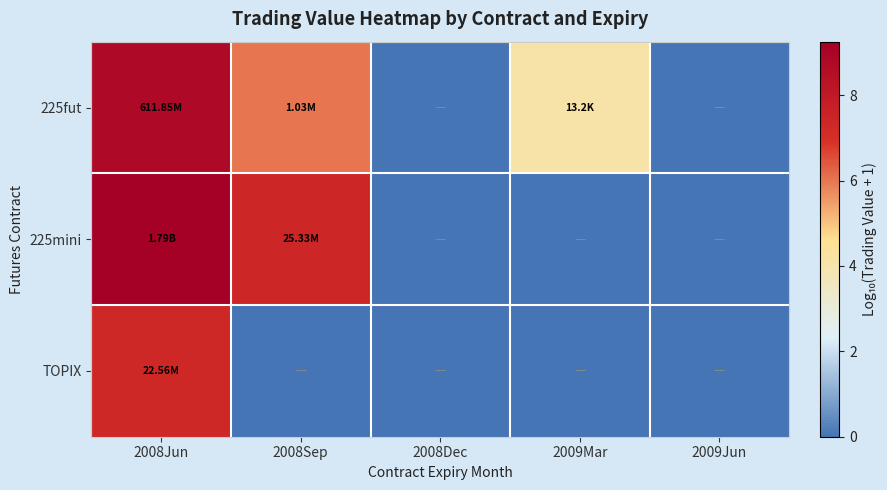

How many data points does each series have?

5